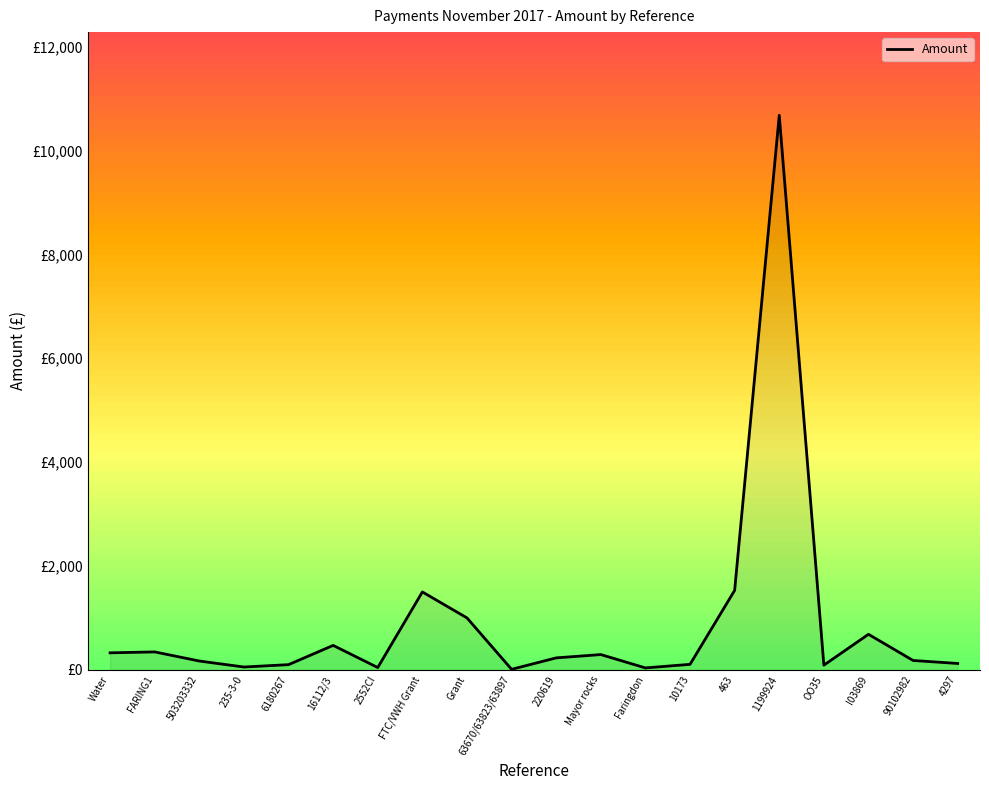

How many data points are less than 230?

10